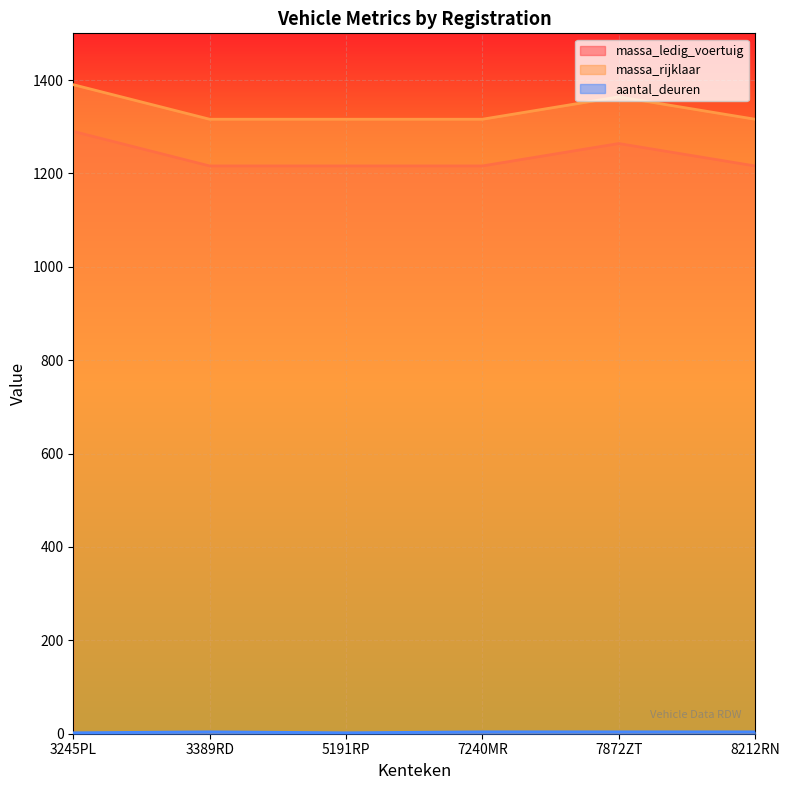

At which category does the chart reach its minimum across all series?

3245PL